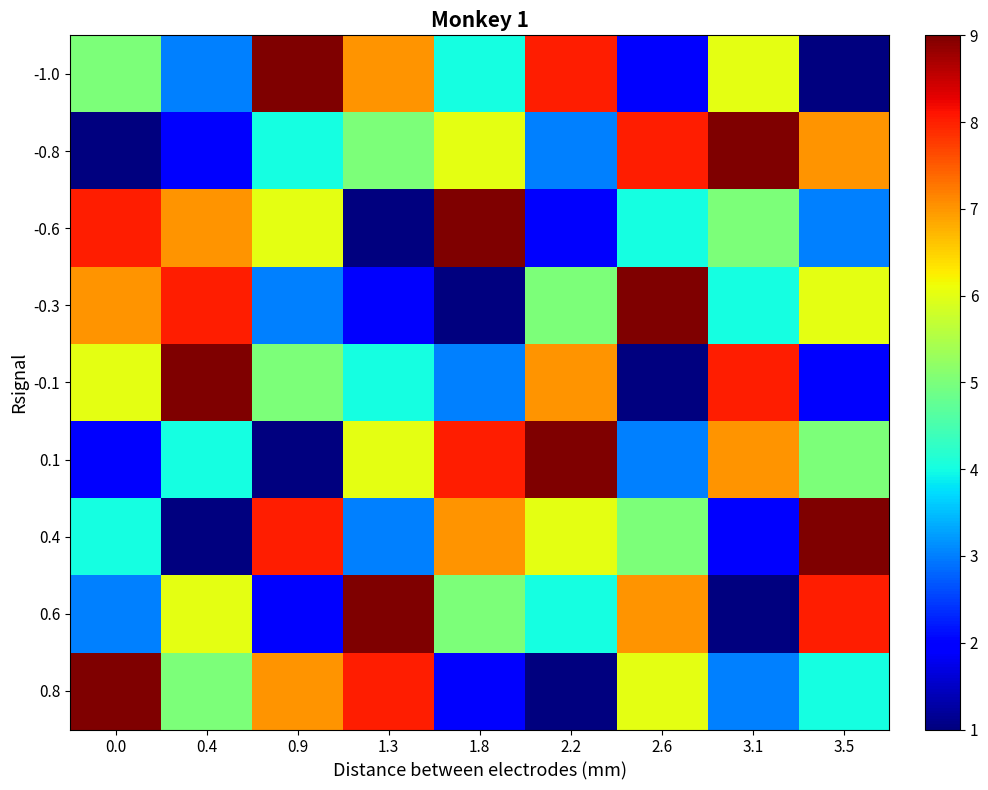

List the series in order of their peak value, lowest first.

-1.0, -0.8, -0.6, -0.3, -0.1, 0.1, 0.4, 0.6, 0.8